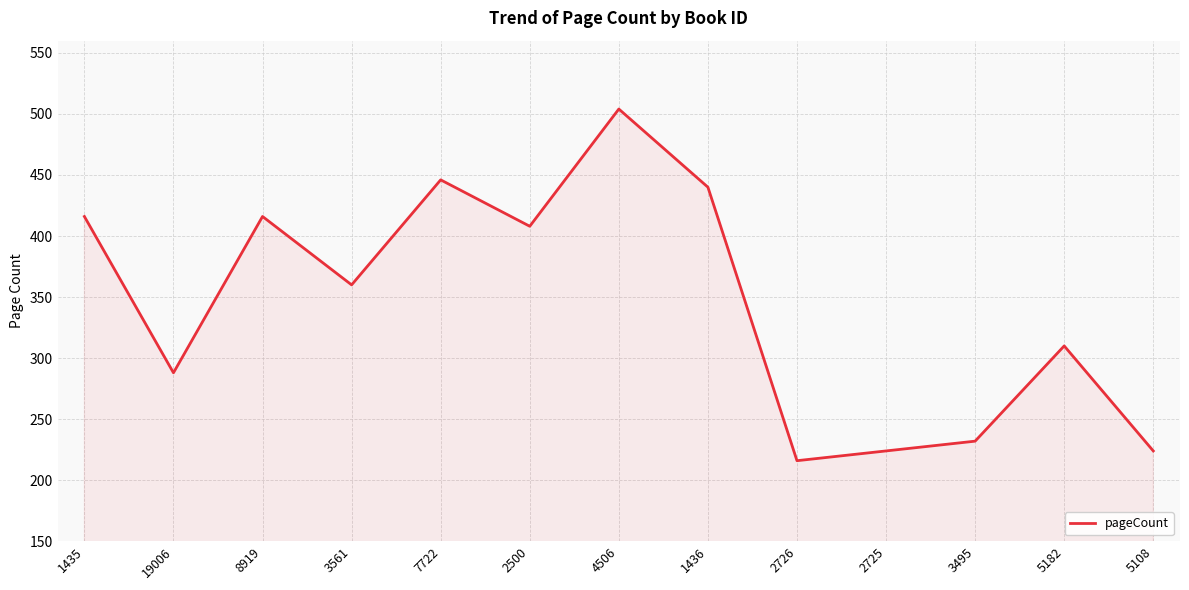

Where is the first local minimum?

19006